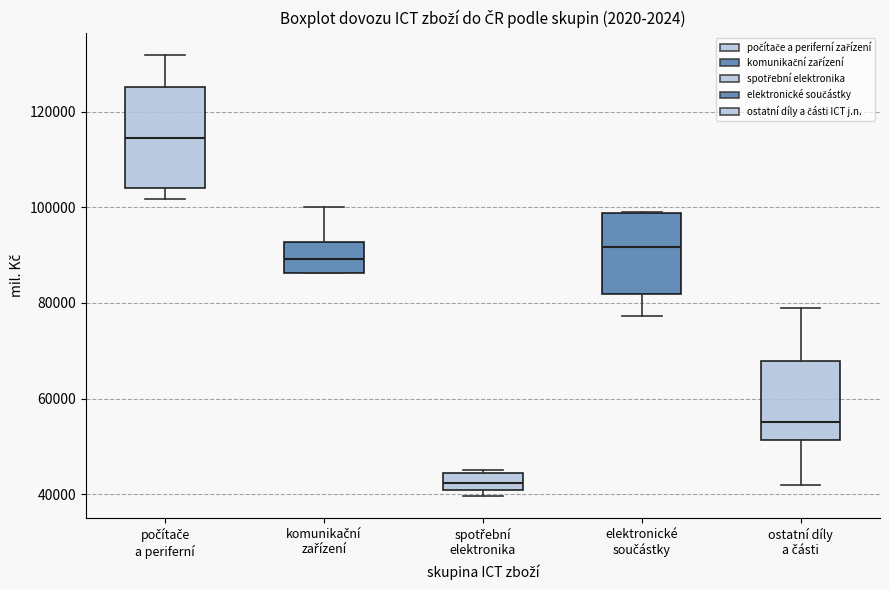

Where does the median line of the box for spotřební elektronika sit on the y-axis? The values are not printed on the chart, so give them approximately, as read against the axis.

42000